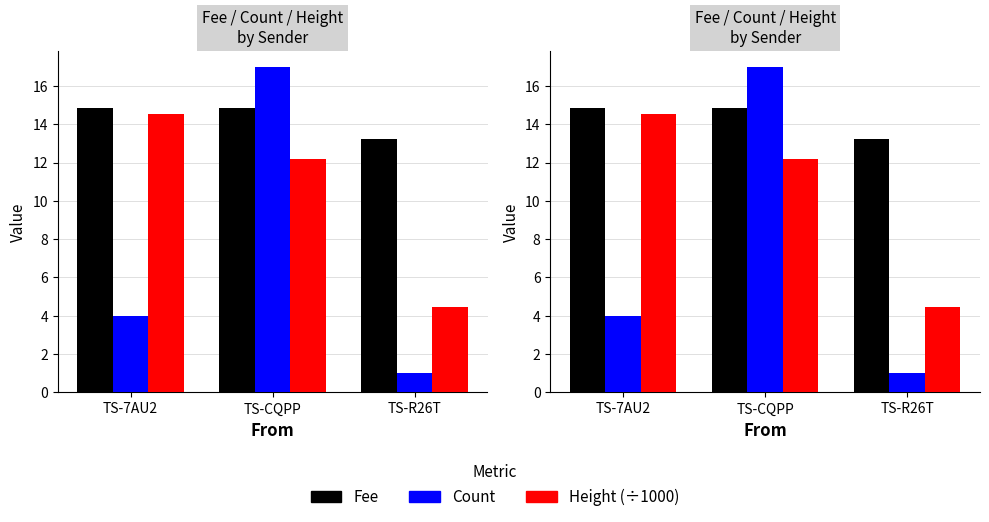

What is the sum of the Fee values at TS-CQPP and TS-7AU2?

29.7